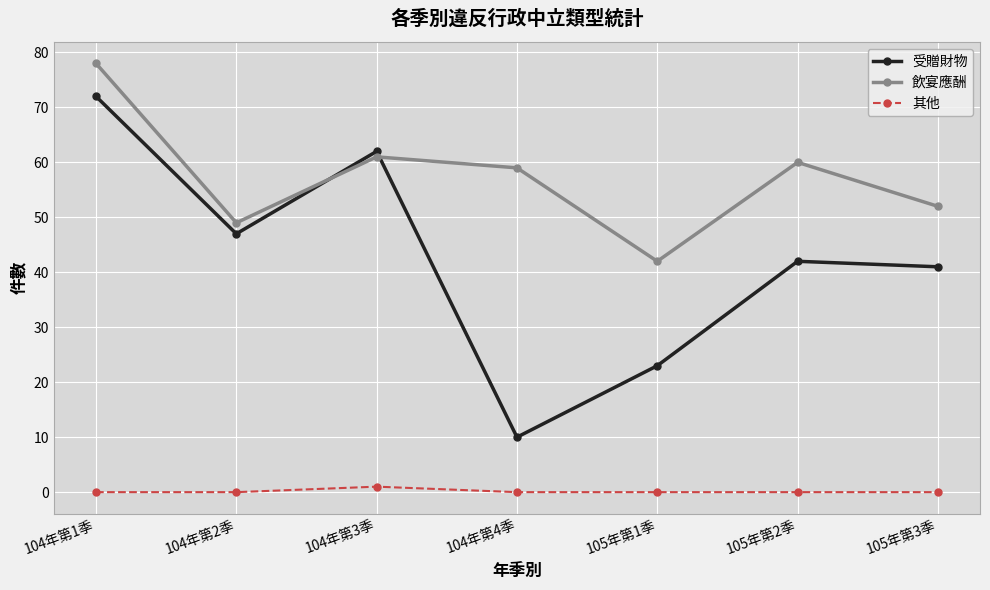

Which category has the highest value in the 其他 series?

104年第3季